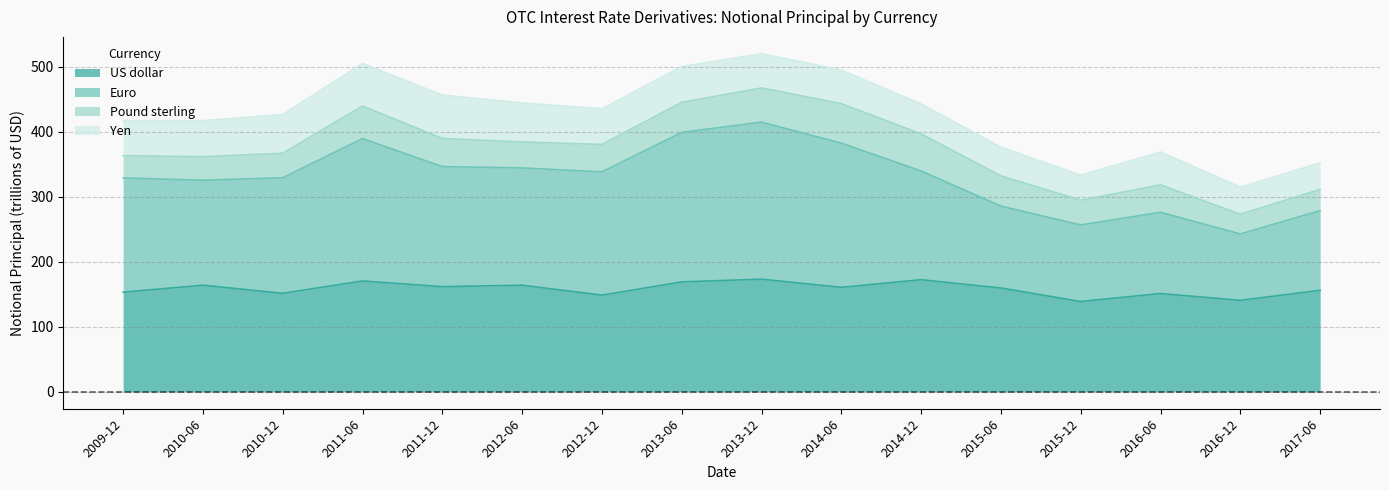

What is the total value across all series at 2010-12?

426.7